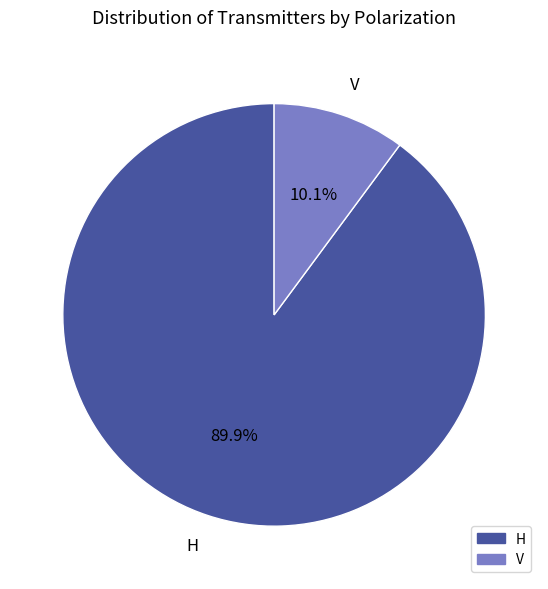

Is it true that H is 90% of the pie?

True